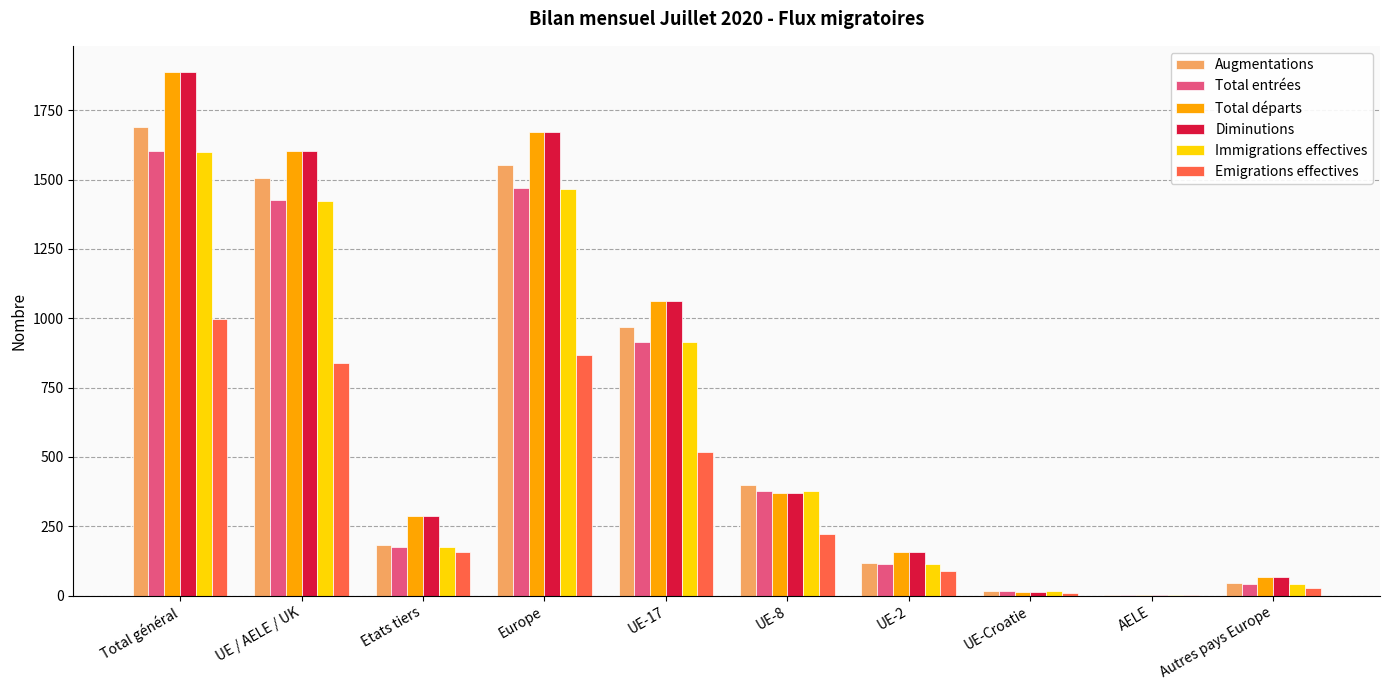

At which category does the chart reach its peak across all series?

Total général